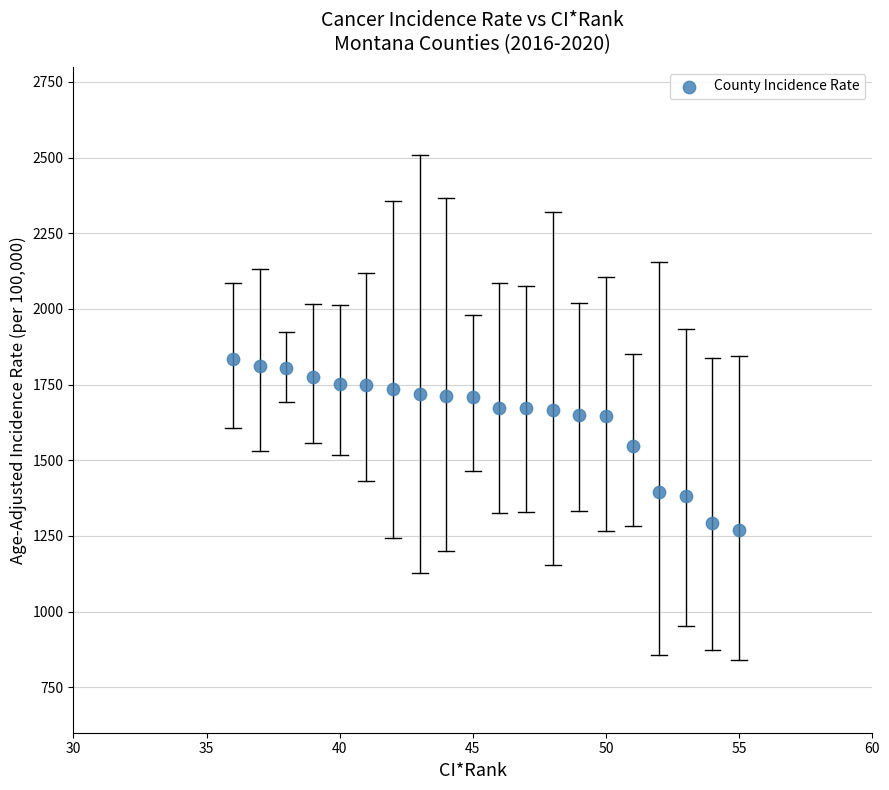

What is the range of Y values (max minus min)?

562.9